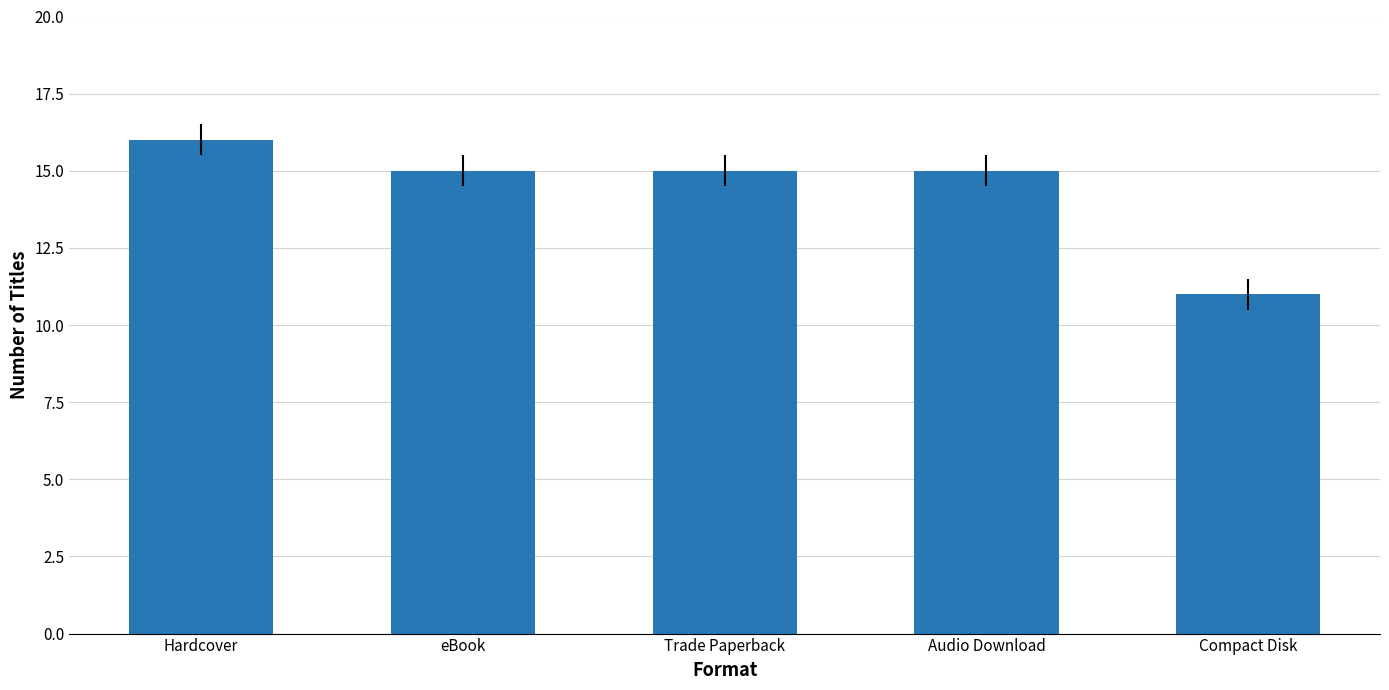

What is the smallest value displayed?

11